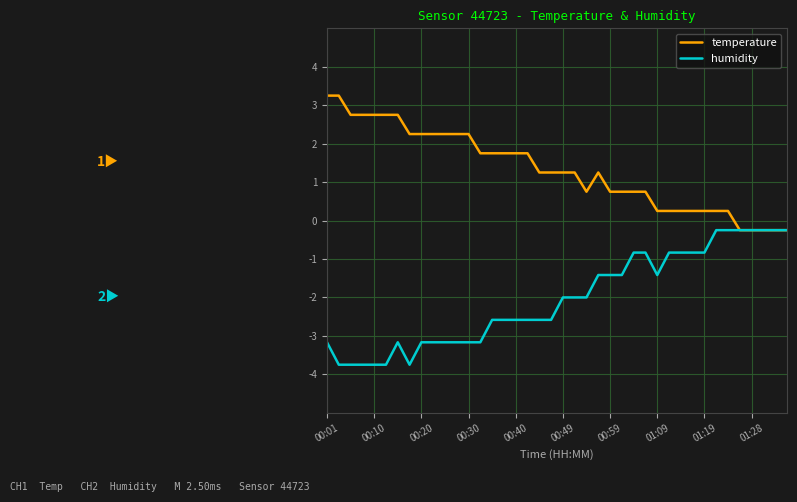

What is the minimum value shown in the chart?

-3.7